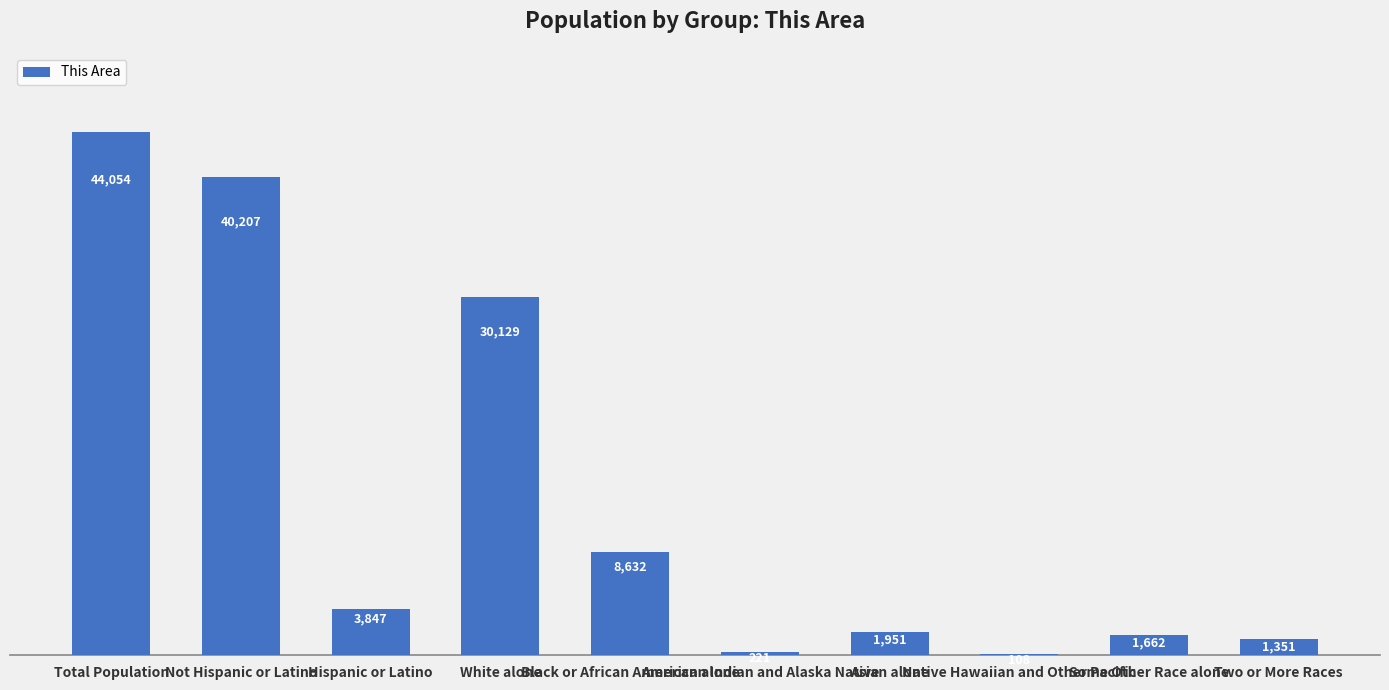

What is the difference between the values at Hispanic or Latino and Some Other Race alone?

2185